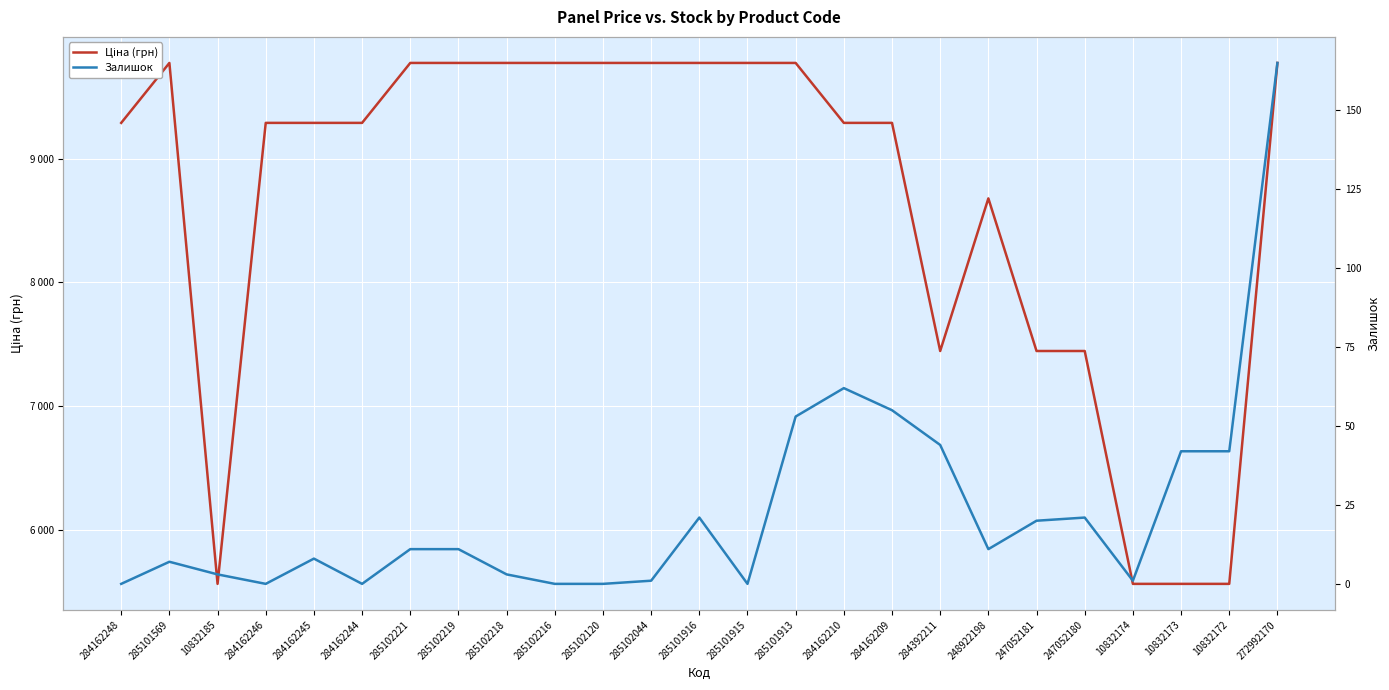

How many data points in Залишок are above 11?

10